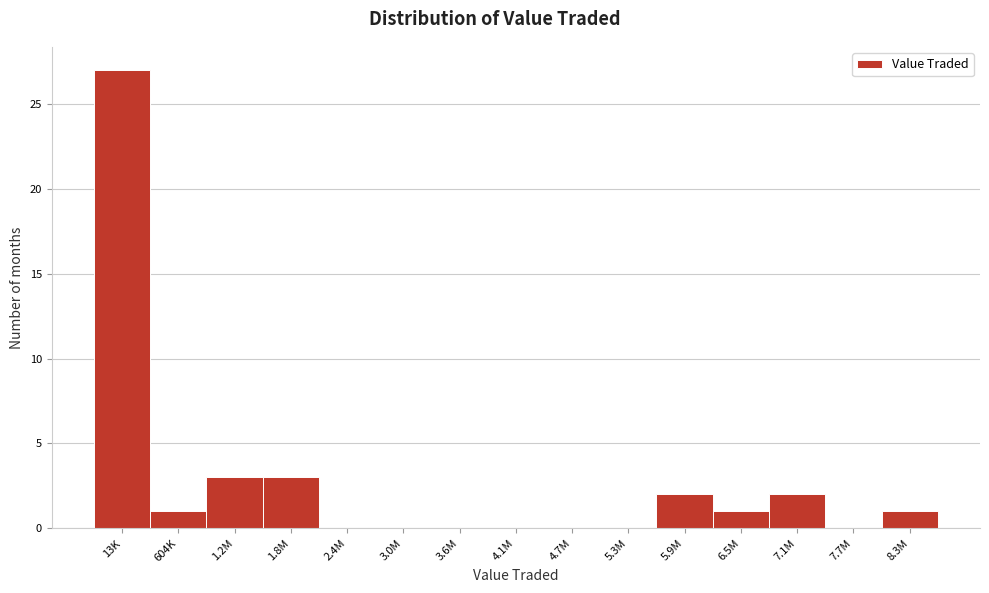

Reading right to left, extract all data points from this chart.

8.3M=1	7.7M=0	7.1M=2	6.5M=1	5.9M=2	5.3M=0	4.7M=0	4.1M=0	3.6M=0	3.0M=0	2.4M=0	1.8M=3	1.2M=3	604K=1	13K=27